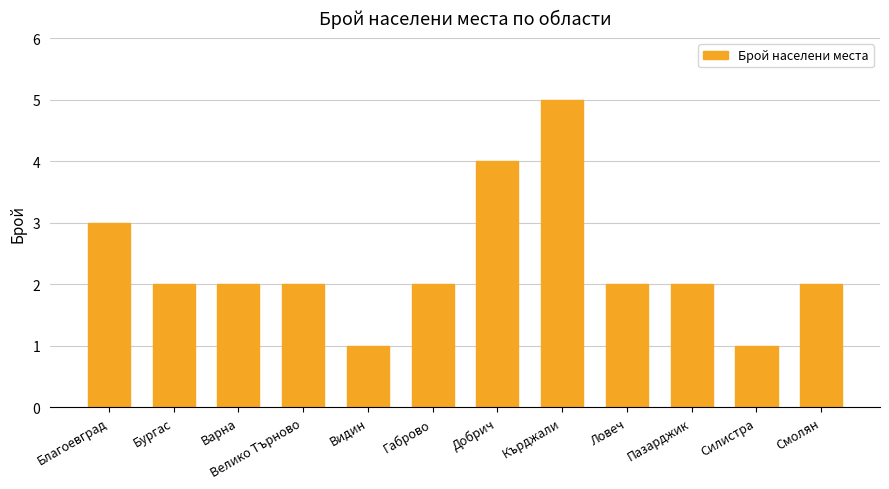

How many distinct data groups are displayed?

1